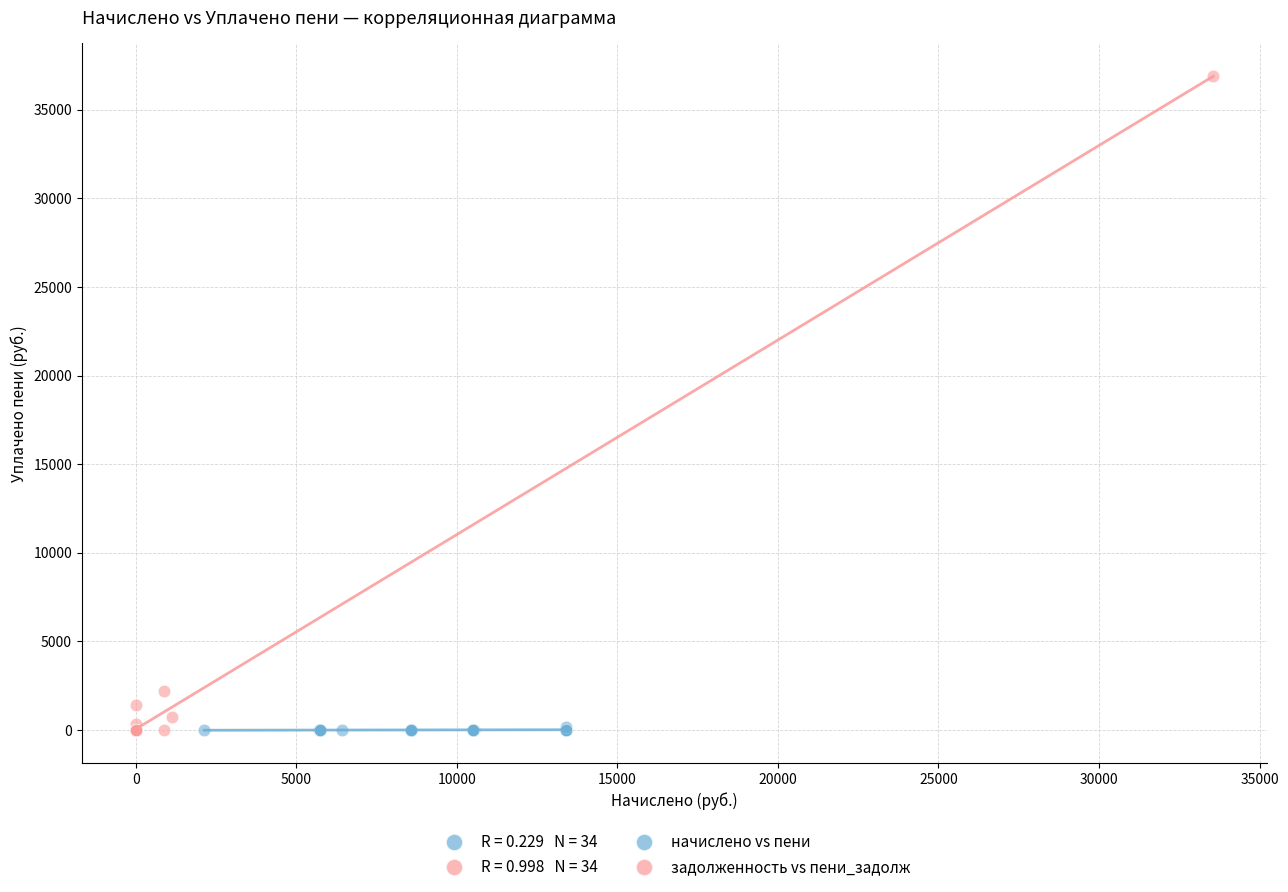

Which series has the widest spread of Y values?

задолженность vs пени_задолж